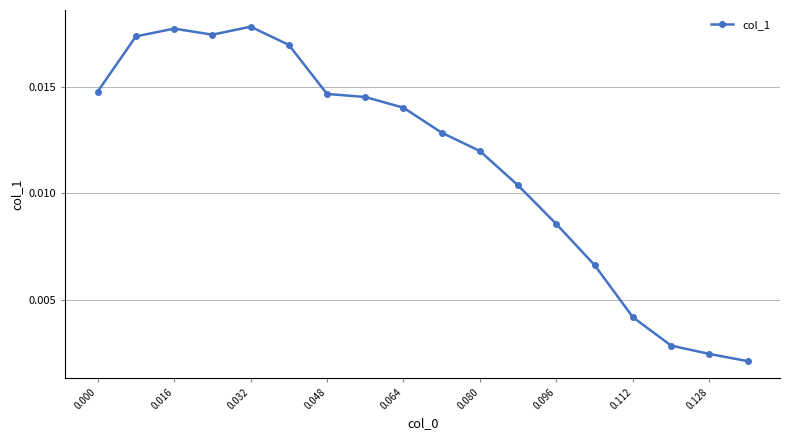

How many values are between 0 and 1?

18